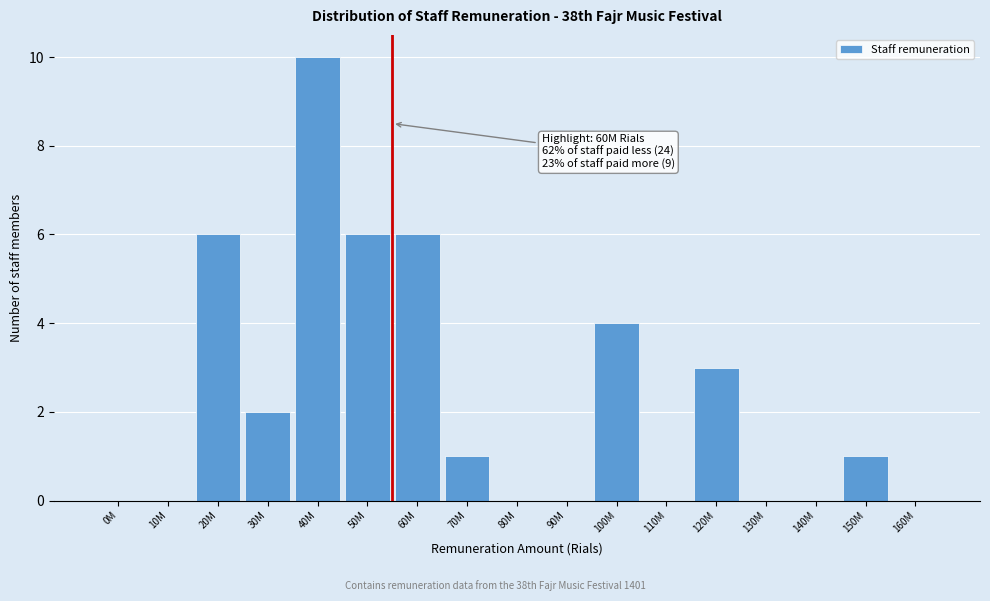

Reading left to right, what are all the values shown in this chart?

0M=0	10M=0	20M=6	30M=2	40M=10	50M=6	60M=6	70M=1	80M=0	90M=0	100M=4	110M=0	120M=3	130M=0	140M=0	150M=1	160M=0